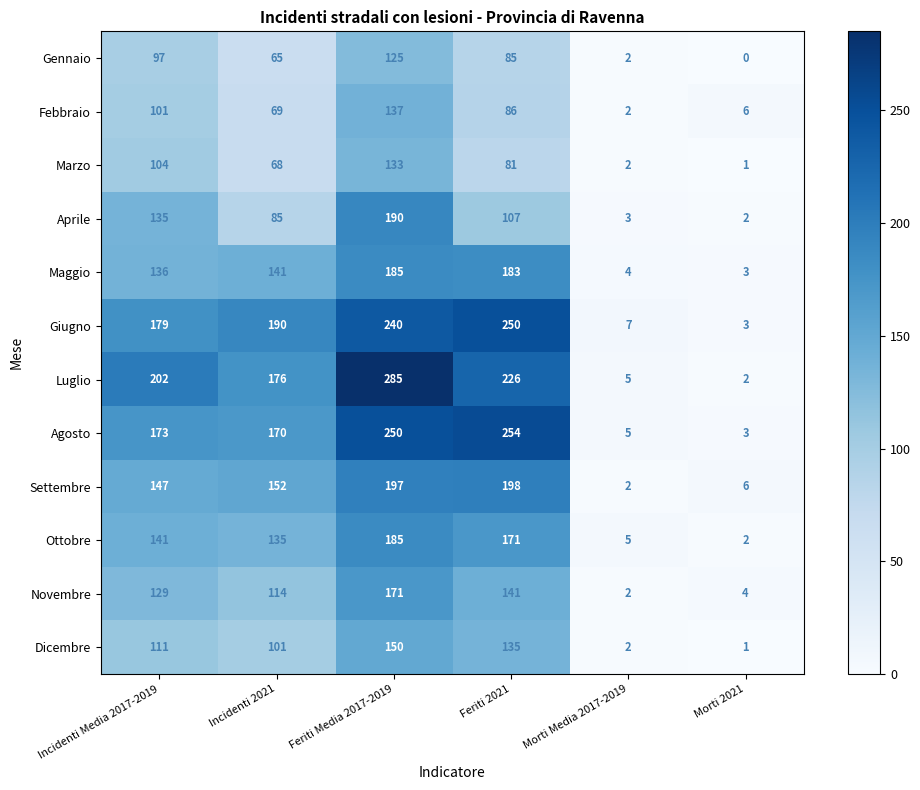

What is the difference between the second highest and second lowest values in the Febbraio series?

95